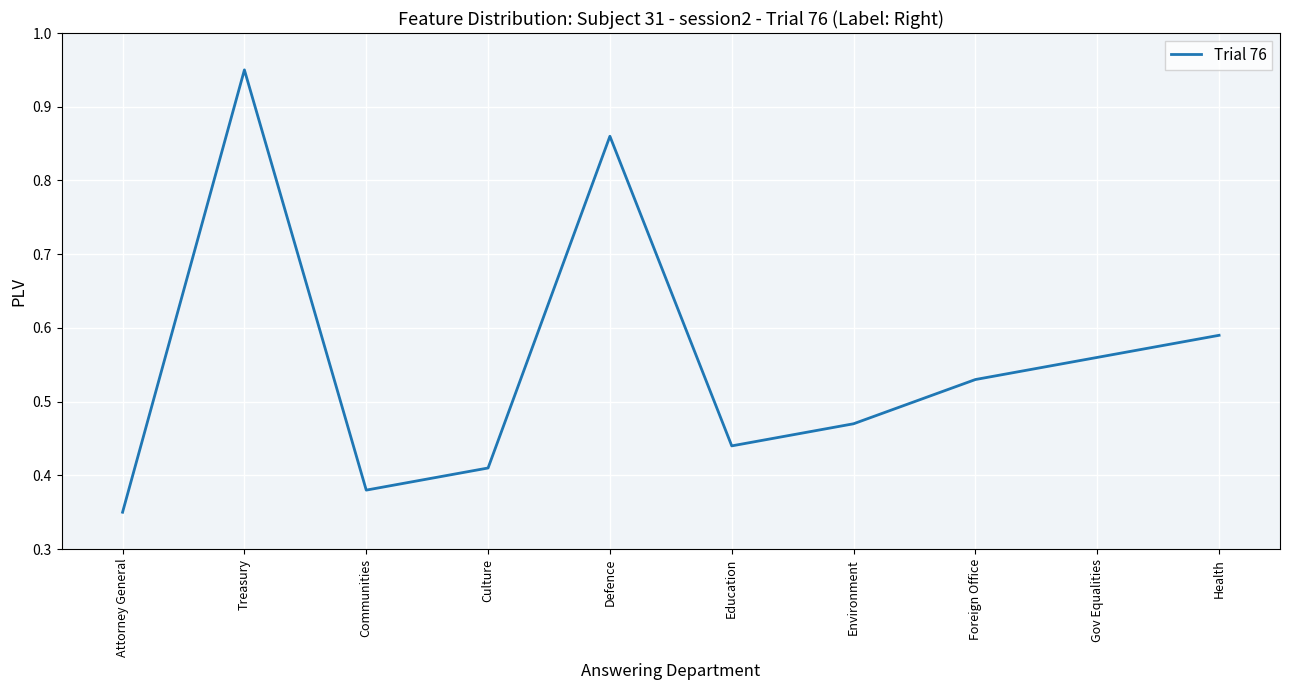

Is it true that the value at Treasury is 0.5?

False